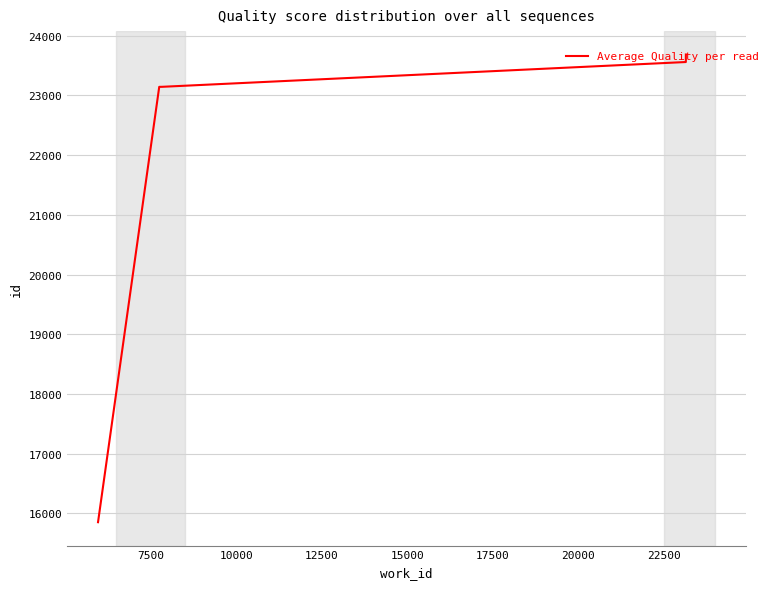

What is the average value?

21876